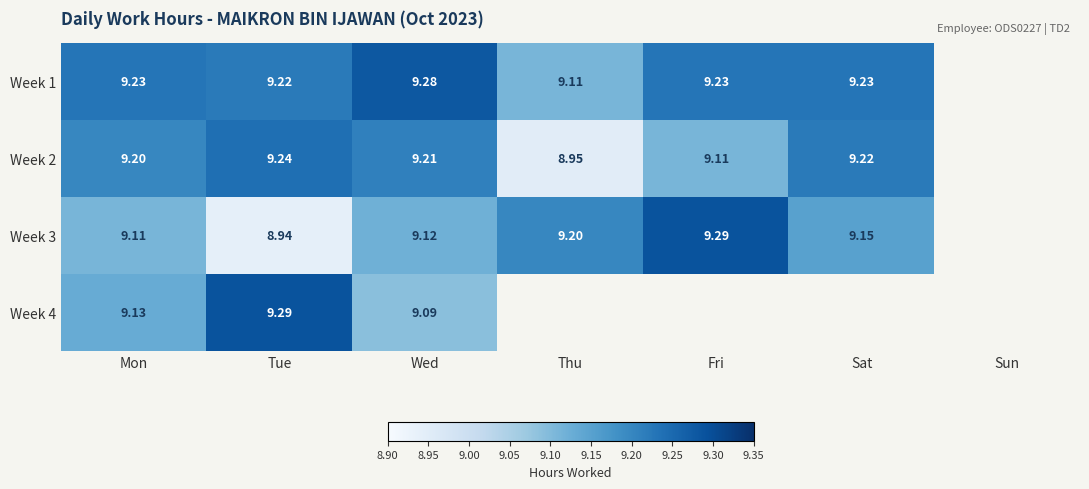

Where is Week 1 nearest to the value 9?

Thu